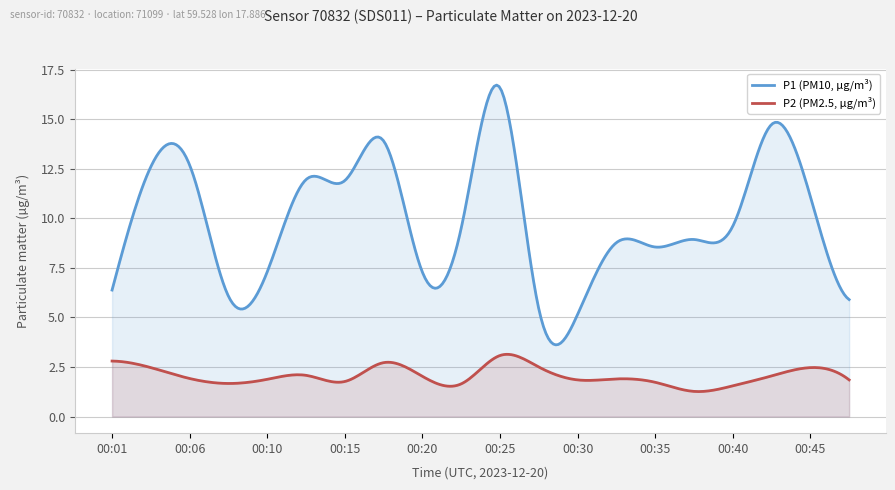

List the series in order of their peak value, highest first.

P1 (PM10, µg/m³), P2 (PM2.5, µg/m³)